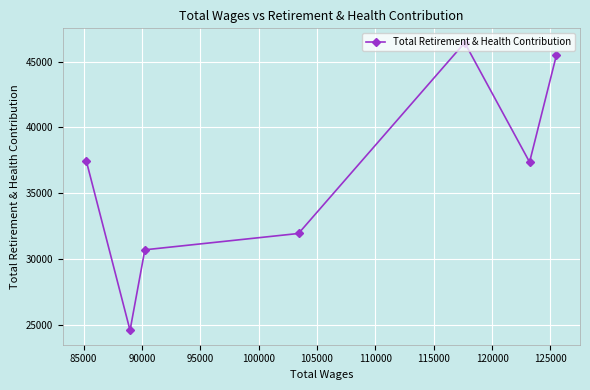

What is the difference between the maximum and minimum values?

21867